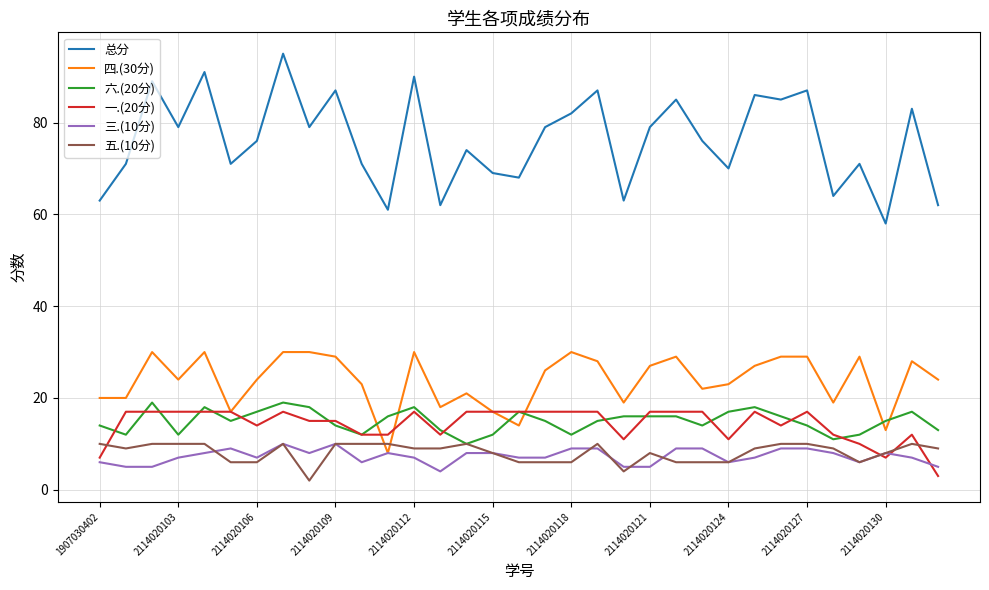

True or false: 六.(20分) and 总分 cross at least once.

False